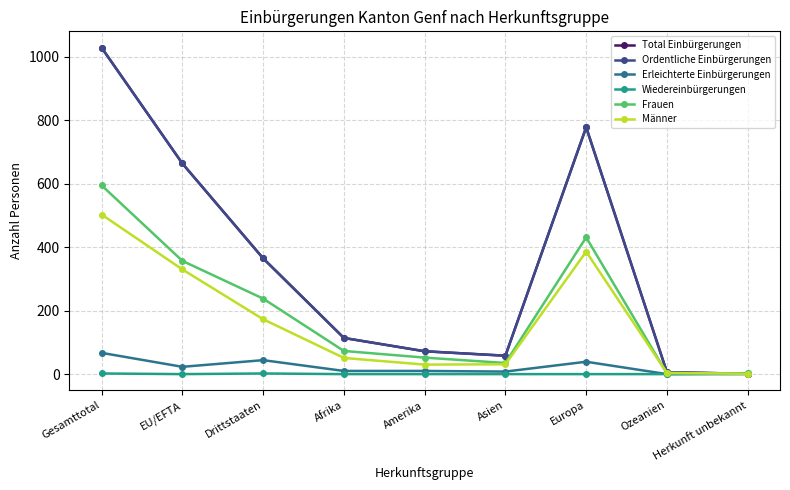

Between Afrika and Amerika, which series saw the biggest shift?

Total Einbürgerungen